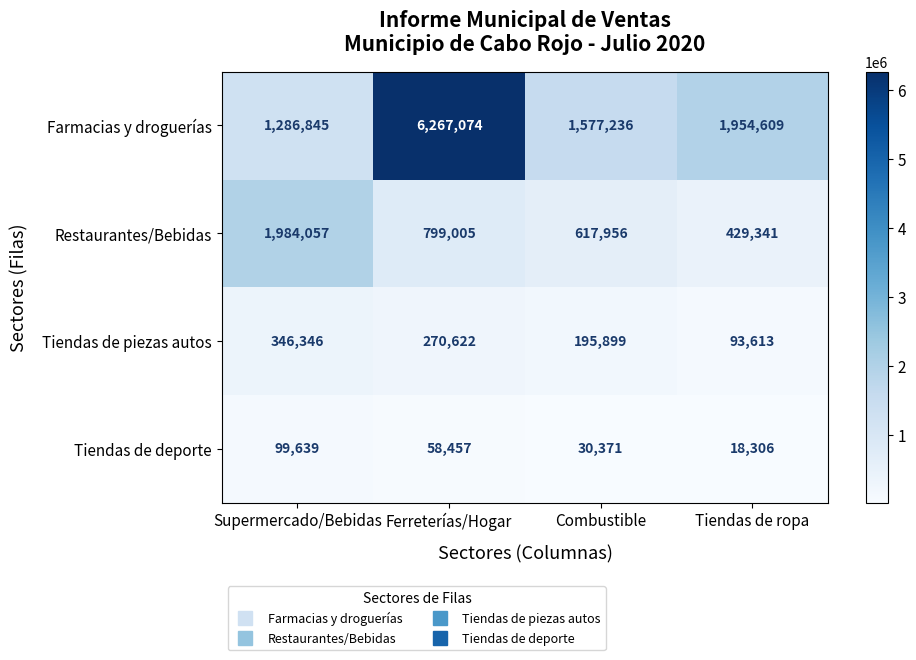

Which series has the largest total across all categories?

Farmacias y droguerías